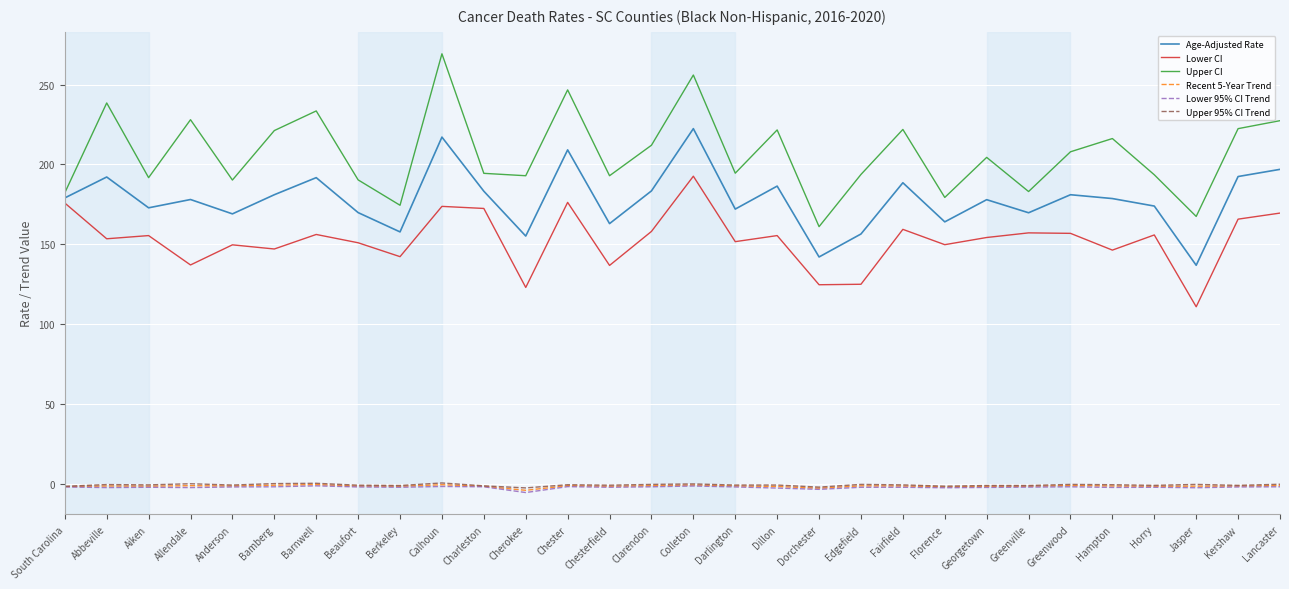

Which series has the widest spread of values?

Upper CI